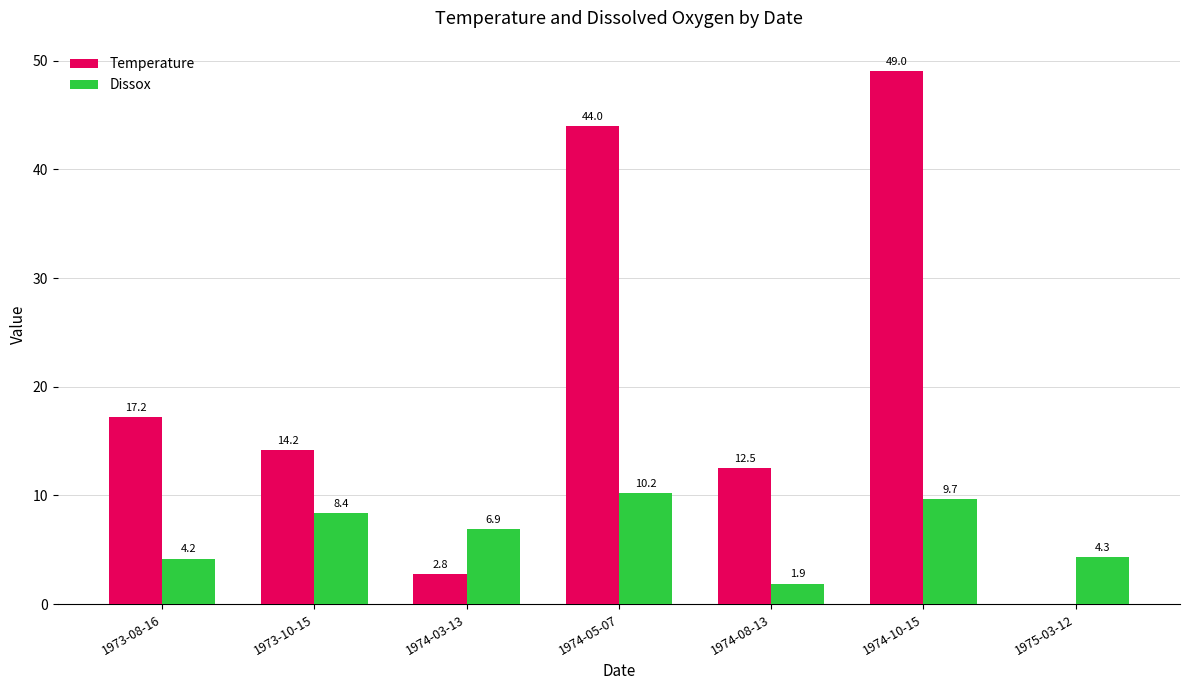

Which label corresponds to the largest value in the chart?

1974-10-15